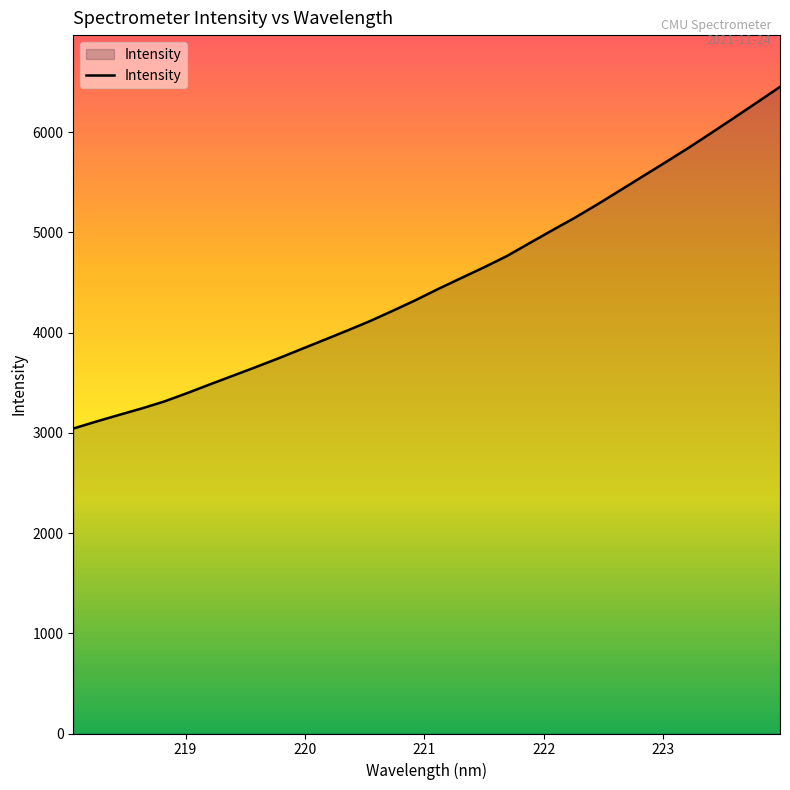

What is the maximum value shown in the chart?

6453.2